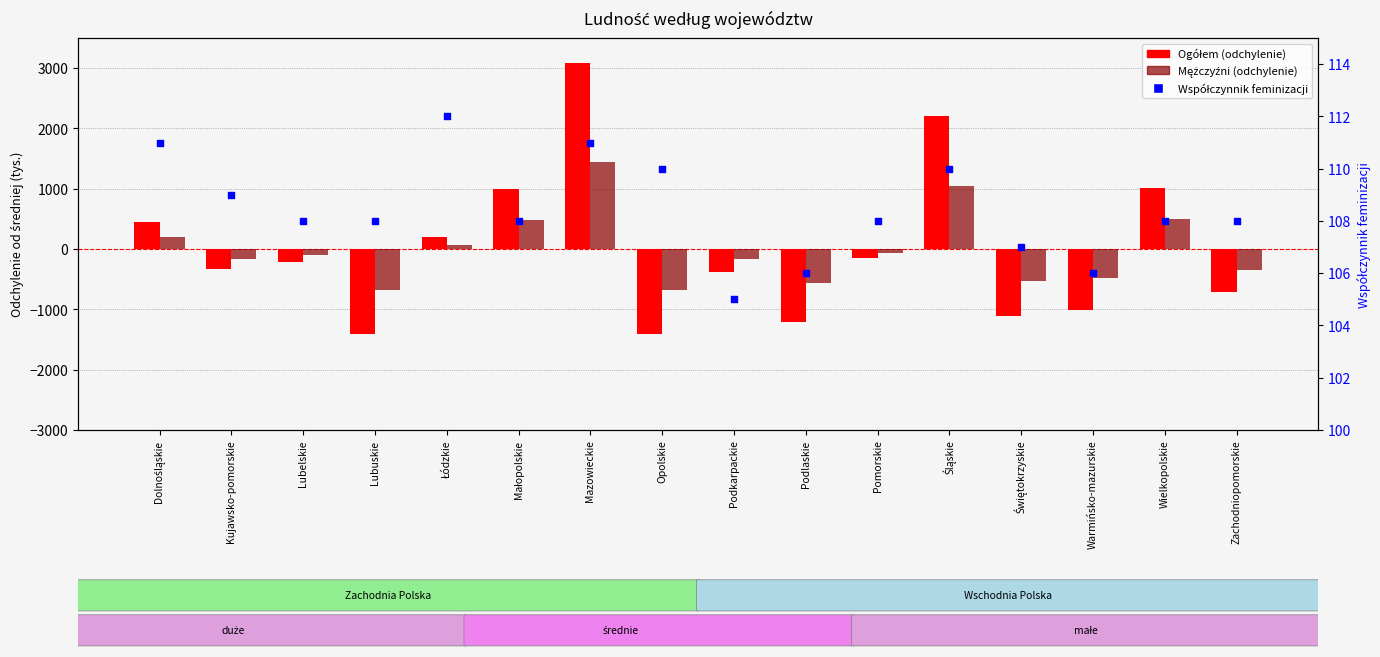

Which series reaches the minimum Y coordinate?

Ogółem (odchylenie)